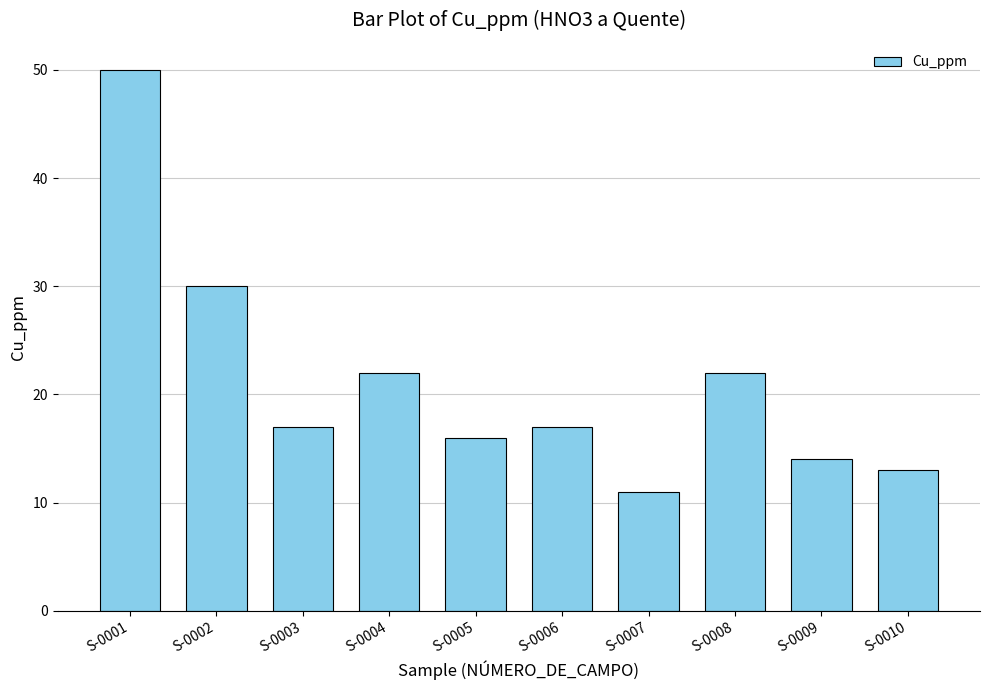

What is the maximum value shown in the chart?

50